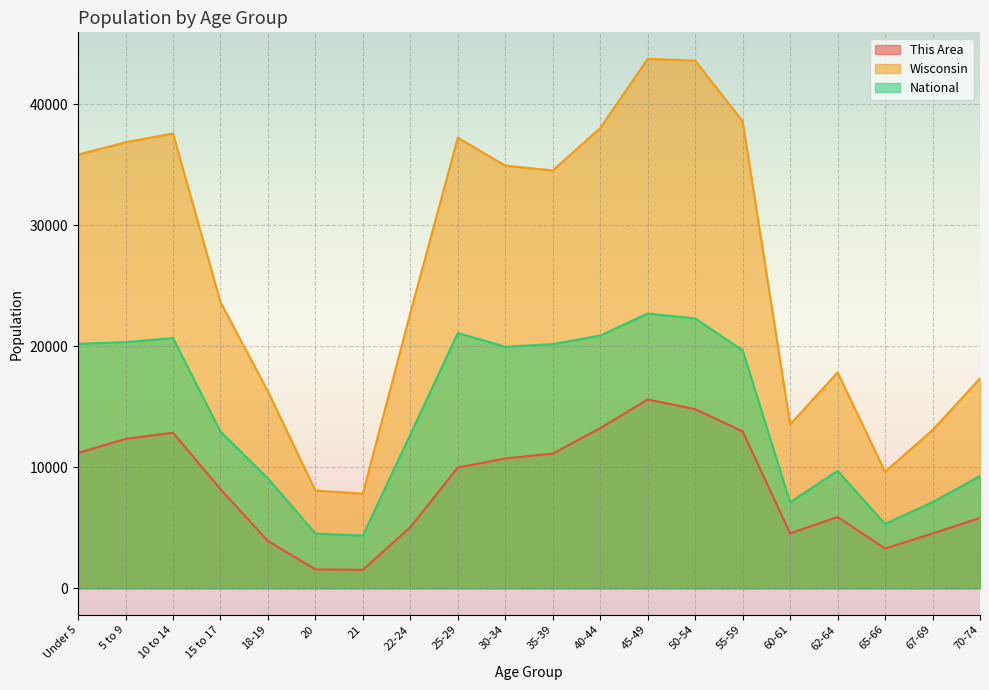

Which series has the widest spread of values?

Wisconsin